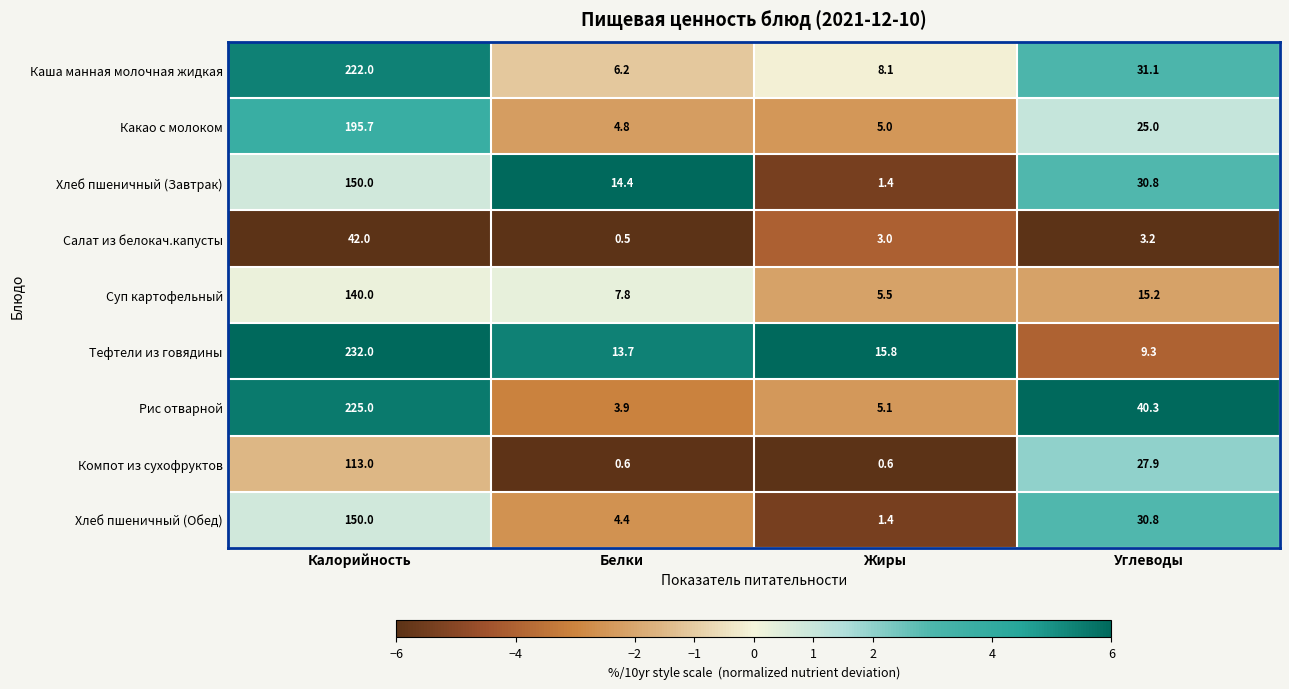

What is the smallest value displayed?

0.5